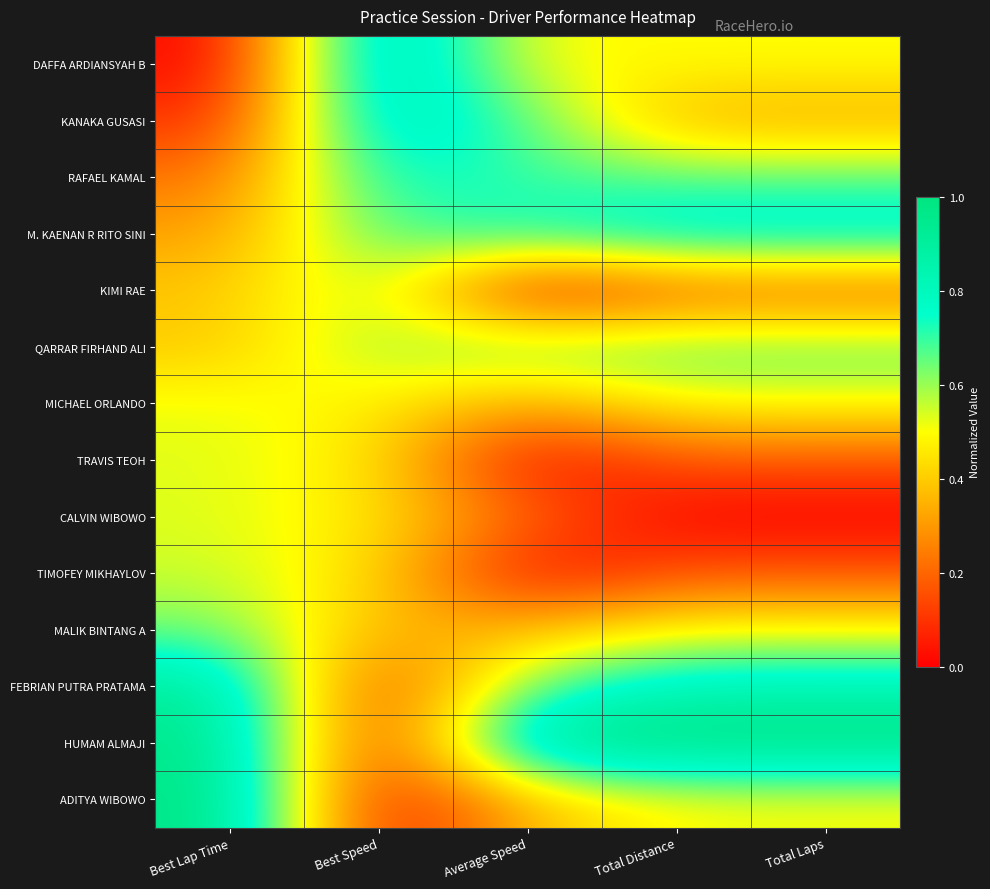

Reading right to left, what are all the values shown in this chart?

DAFFA ARDIANSYAH B: Total Laps=0.5	Total Distance=0.5	Average Speed=0.5	Best Speed=1.0	Best Lap Time=0.0
KANAKA GUSASI: Total Laps=0.3	Total Distance=0.3	Average Speed=0.7	Best Speed=0.9	Best Lap Time=0.1
RAFAEL KAMAL: Total Laps=0.7	Total Distance=0.7	Average Speed=0.7	Best Speed=0.8	Best Lap Time=0.2
M. KAENAN R RITO SINI: Total Laps=0.8	Total Distance=0.8	Average Speed=0.7	Best Speed=0.7	Best Lap Time=0.3
KIMI RAE: Total Laps=0.2	Total Distance=0.2	Average Speed=0.0	Best Speed=0.6	Best Lap Time=0.4
QARRAR FIRHAND ALI: Total Laps=0.7	Total Distance=0.7	Average Speed=0.7	Best Speed=0.6	Best Lap Time=0.4
MICHAEL ORLANDO: Total Laps=0.5	Total Distance=0.5	Average Speed=0.3	Best Speed=0.5	Best Lap Time=0.5
TRAVIS TEOH: Total Laps=0.2	Total Distance=0.2	Average Speed=0.0	Best Speed=0.5	Best Lap Time=0.5
CALVIN WIBOWO: Total Laps=0.0	Total Distance=0.0	Average Speed=0.2	Best Speed=0.5	Best Lap Time=0.5
TIMOFEY MIKHAYLOV: Total Laps=0.2	Total Distance=0.2	Average Speed=0.0	Best Speed=0.4	Best Lap Time=0.6
MALIK BINTANG A: Total Laps=0.5	Total Distance=0.5	Average Speed=0.4	Best Speed=0.3	Best Lap Time=0.6
FEBRIAN PUTRA PRATAMA: Total Laps=0.8	Total Distance=0.8	Average Speed=0.7	Best Speed=0.1	Best Lap Time=0.9
HUMAM ALMAJI: Total Laps=1.0	Total Distance=1.0	Average Speed=1.0	Best Speed=0.0	Best Lap Time=1.0
ADITYA WIBOWO: Total Laps=0.5	Total Distance=0.5	Average Speed=0.4	Best Speed=0.0	Best Lap Time=1.0